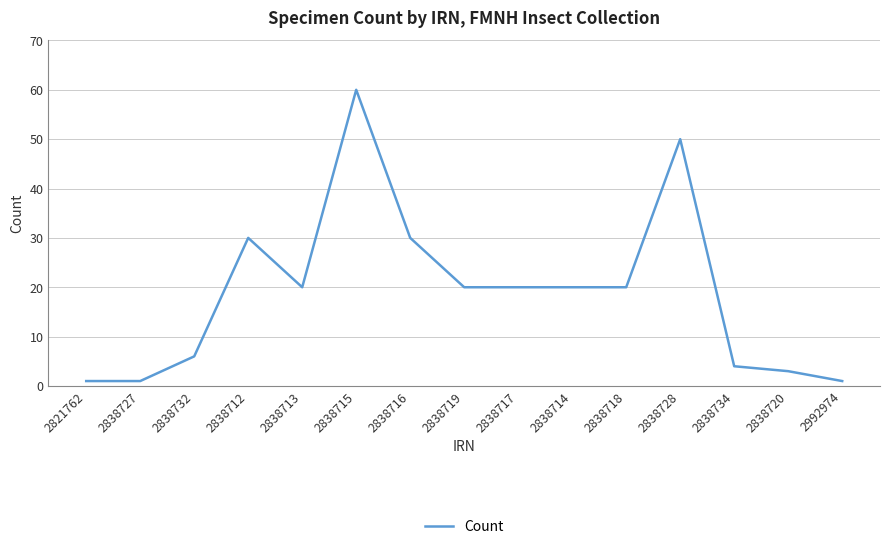

What position from the right is 2838717?

7